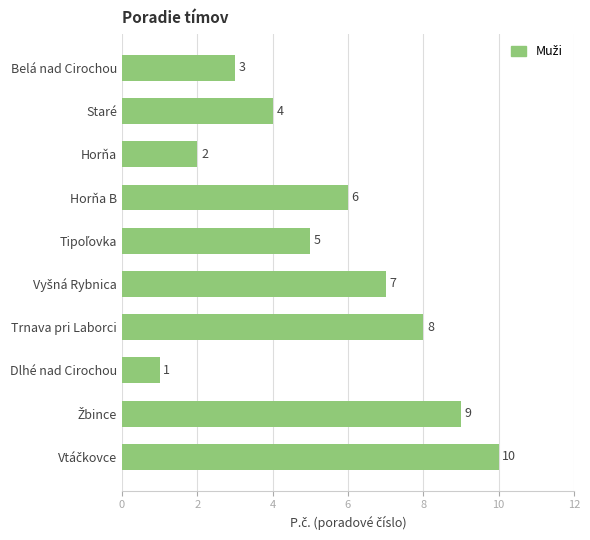

Is it true that the value at Trnava pri Laborci is 5?

False